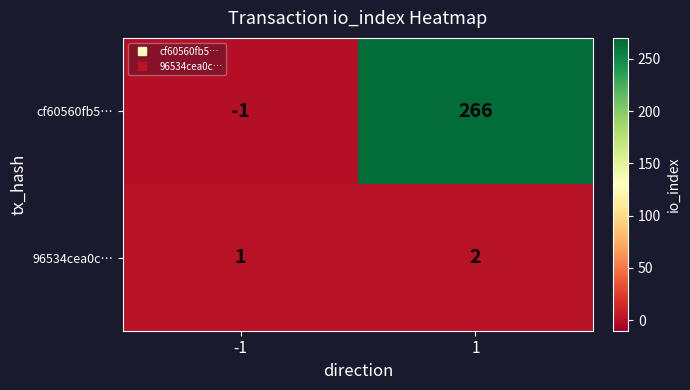

Which series has the largest range (max minus min)?

cf60560fb5…